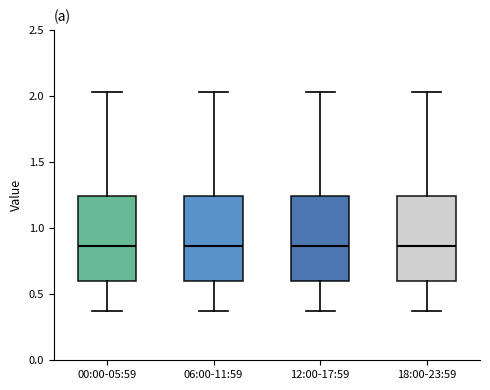

Reading left to right, transcribe this box plot: for each box, give where its median line is, the range the box spans, and where its two whiskers end, as read against the y-axis. The values are not printed on the chart, so give them approximately, as read against the axis.

00:00-05:59: median 0.85, box 0.60 to 1.25, whiskers 0.35 to 2.05
06:00-11:59: median 0.85, box 0.60 to 1.25, whiskers 0.35 to 2.05
12:00-17:59: median 0.85, box 0.60 to 1.25, whiskers 0.35 to 2.05
18:00-23:59: median 0.85, box 0.60 to 1.25, whiskers 0.35 to 2.05